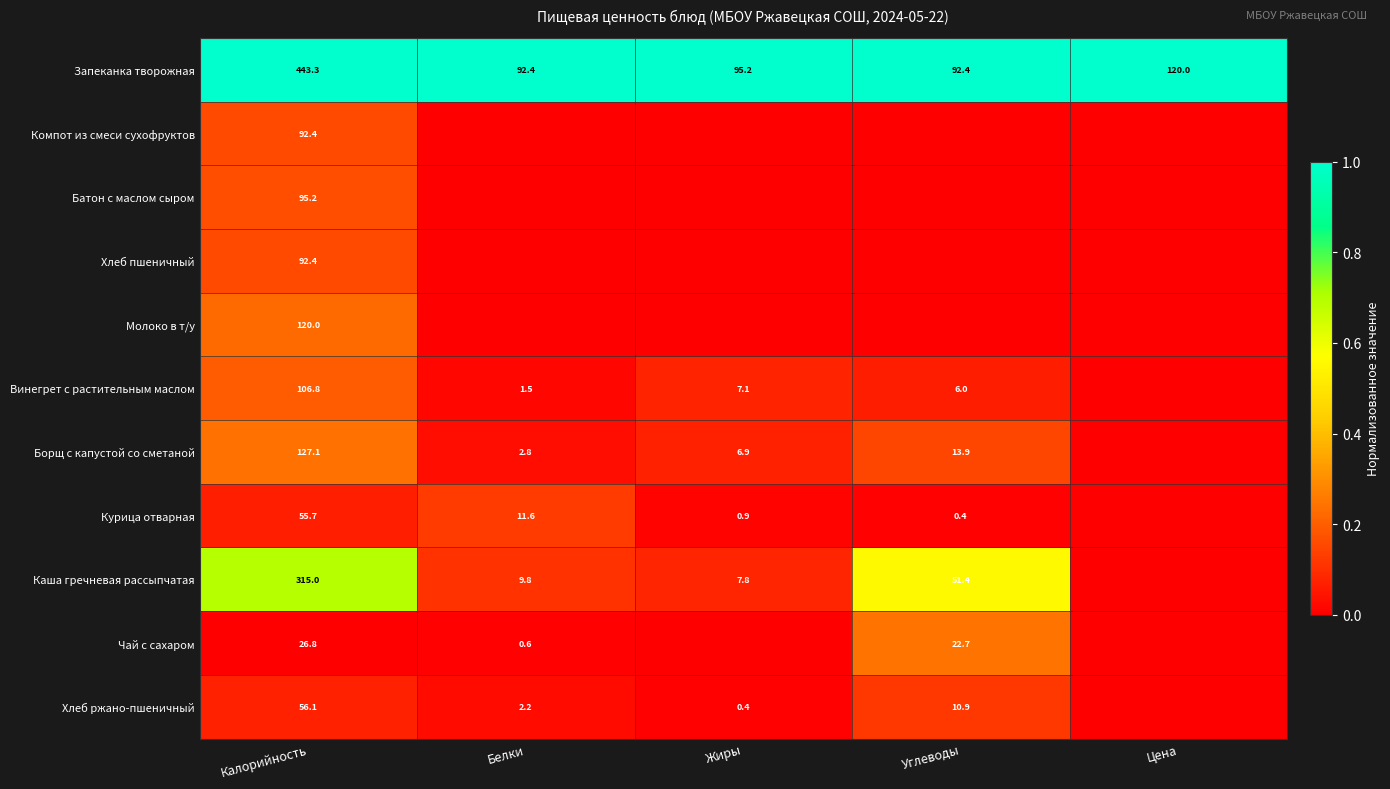

Is the value of Борщ с капустой со сметаной at Калорийность greater than the value of Курица отварная at Белки?

Yes